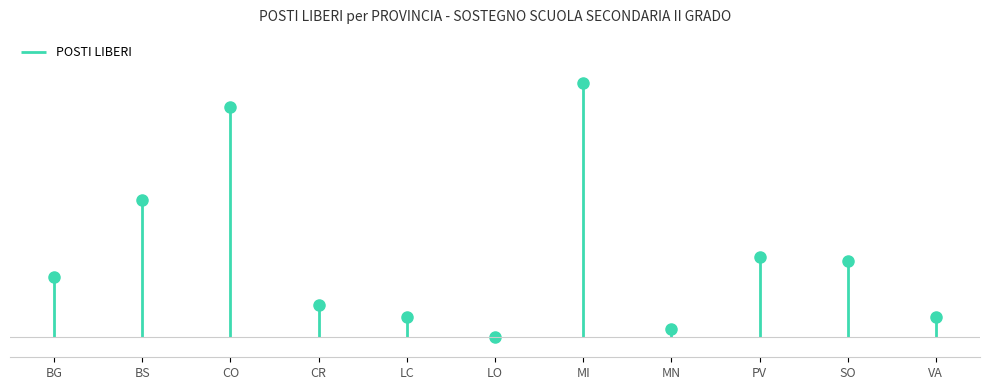

What is the change in value from CO to CR?

-49